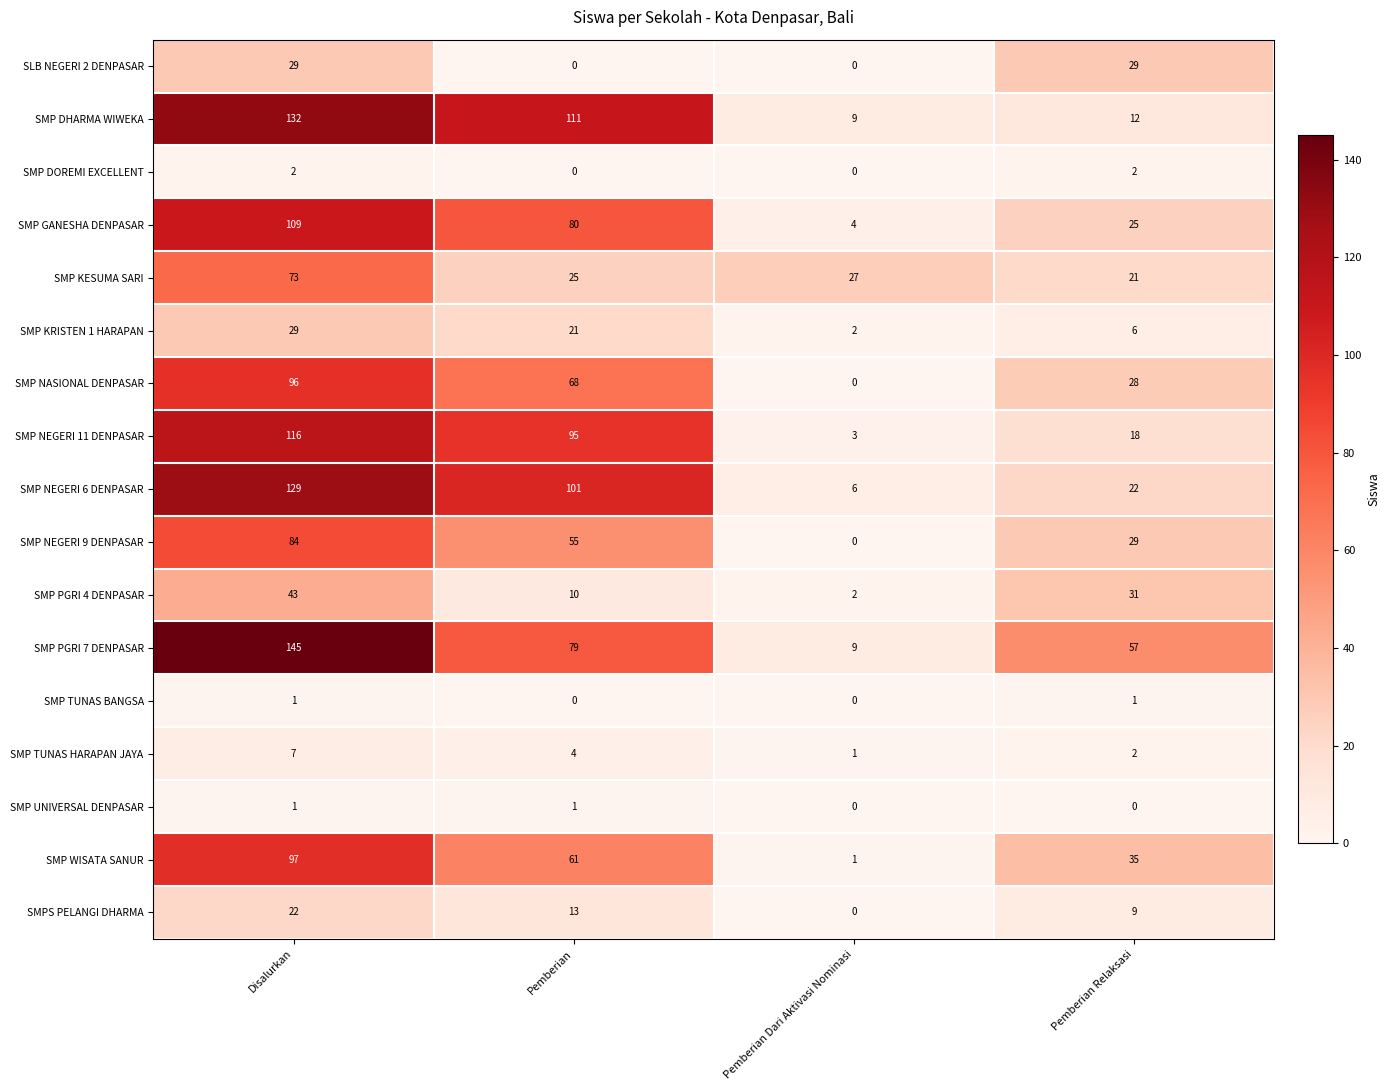

The value of SMP KRISTEN 1 HARAPAN at Disalurkan is 29. True or false?

True